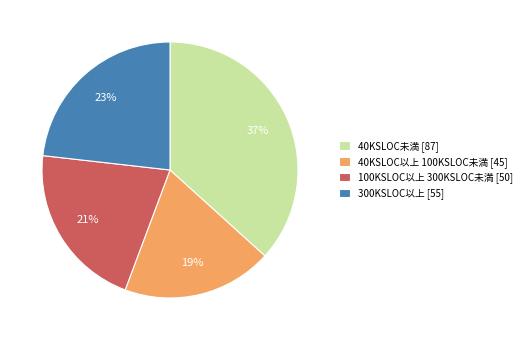

To the nearest percent, what is the difference between the largest and smallest slice percentages?

18%